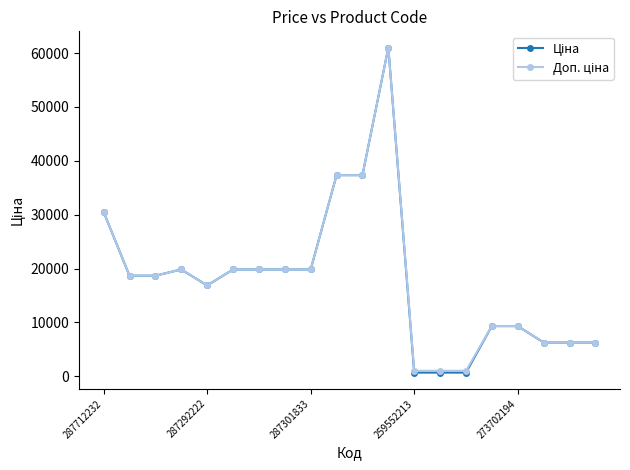

True or false: Доп. ціна and Ціна cross at least once.

False